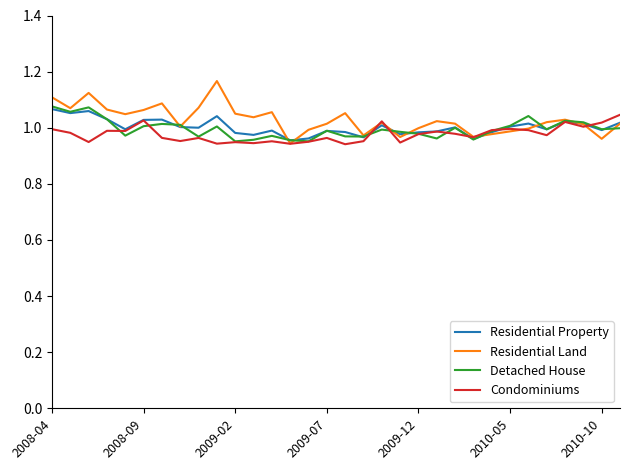

Which series has the widest spread of values?

Residential Land